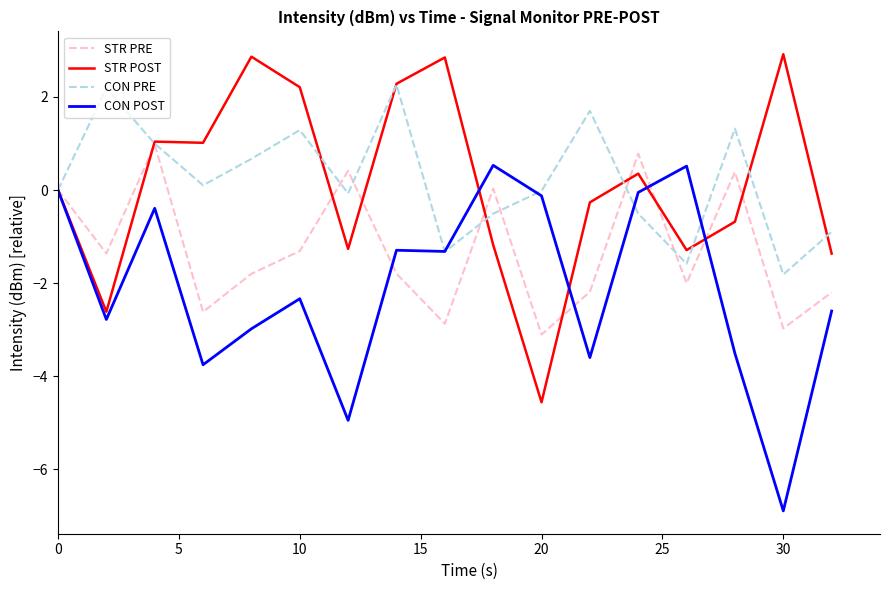

List the series in order of their peak value, lowest first.

CON POST, STR PRE, CON PRE, STR POST